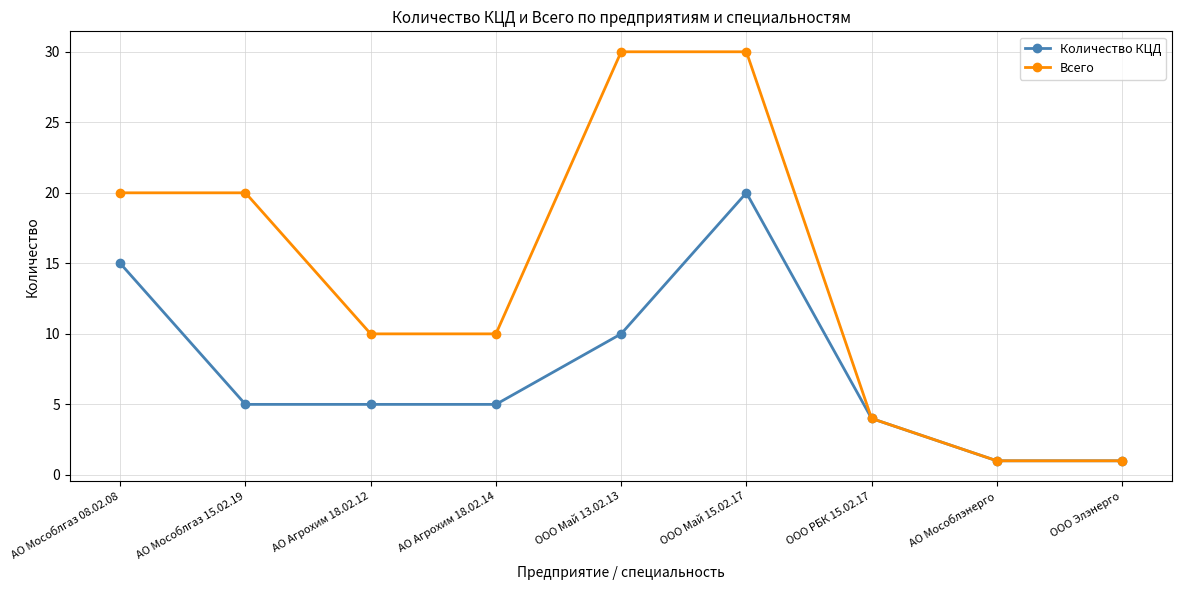

How many data points does each series have?

9